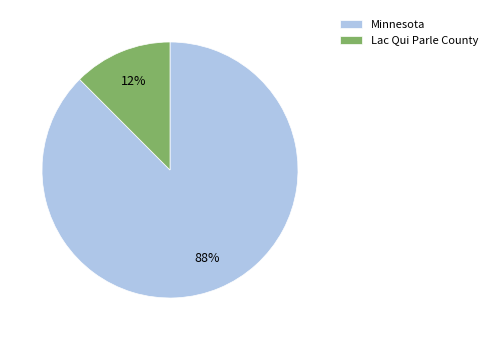

What is the majority slice?

Minnesota